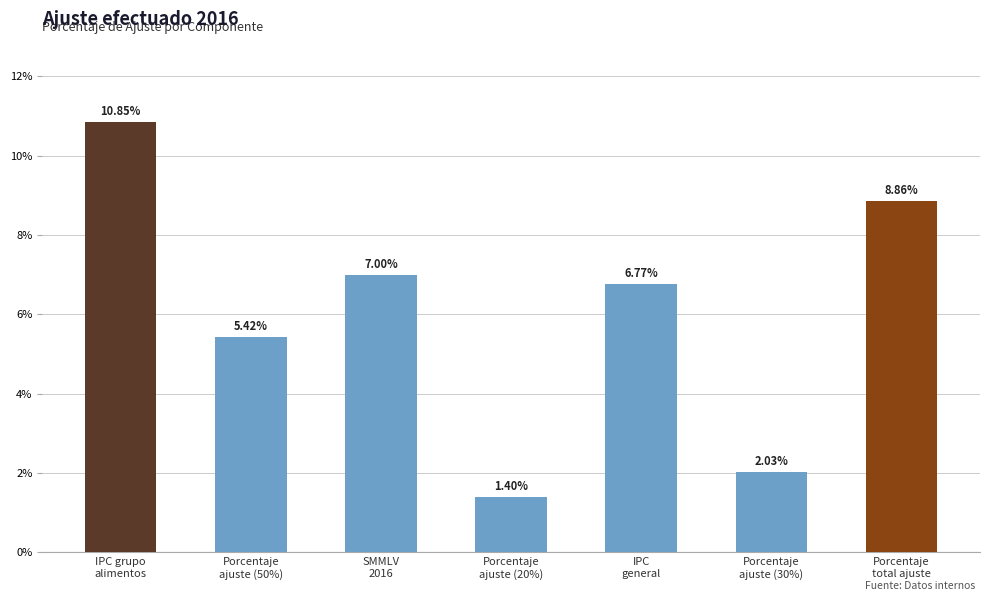

What is the label of the 1st bar from the left?

IPC grupo
alimentos